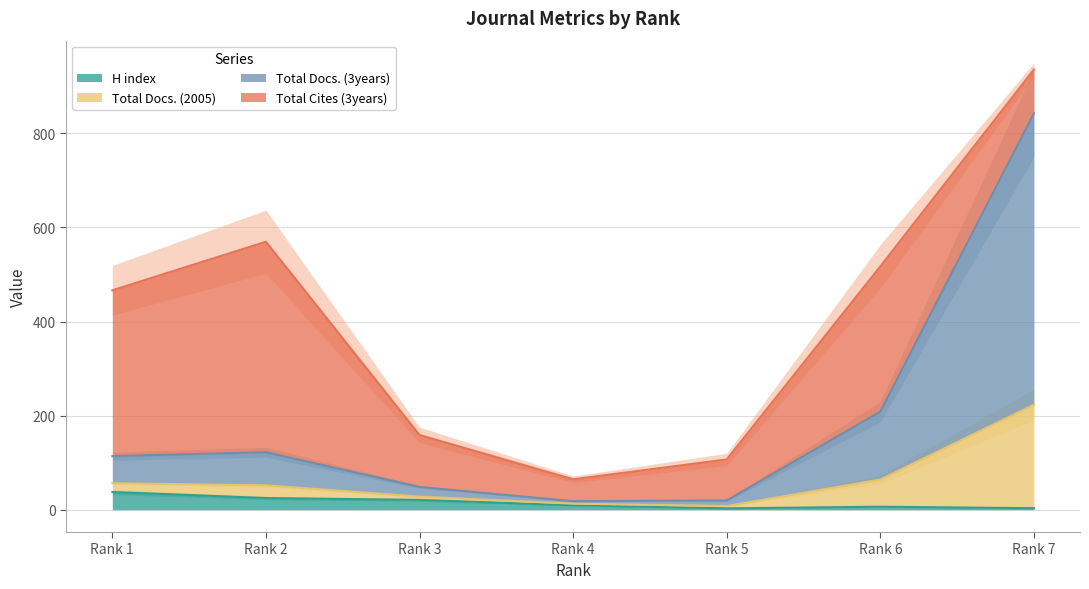

What is the maximum value for H index?

37.6